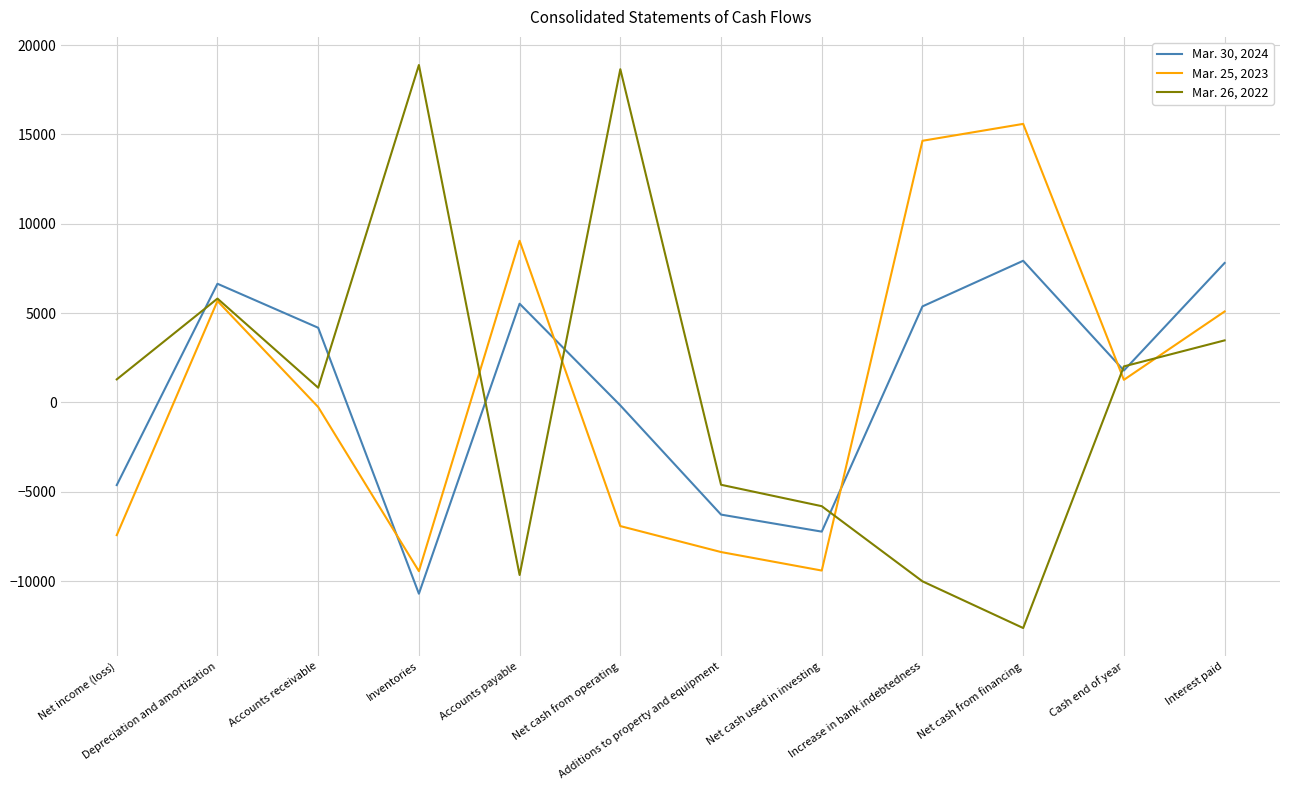

Which series changed the most between Net cash from operating and Additions to property and equipment?

Mar. 26, 2022